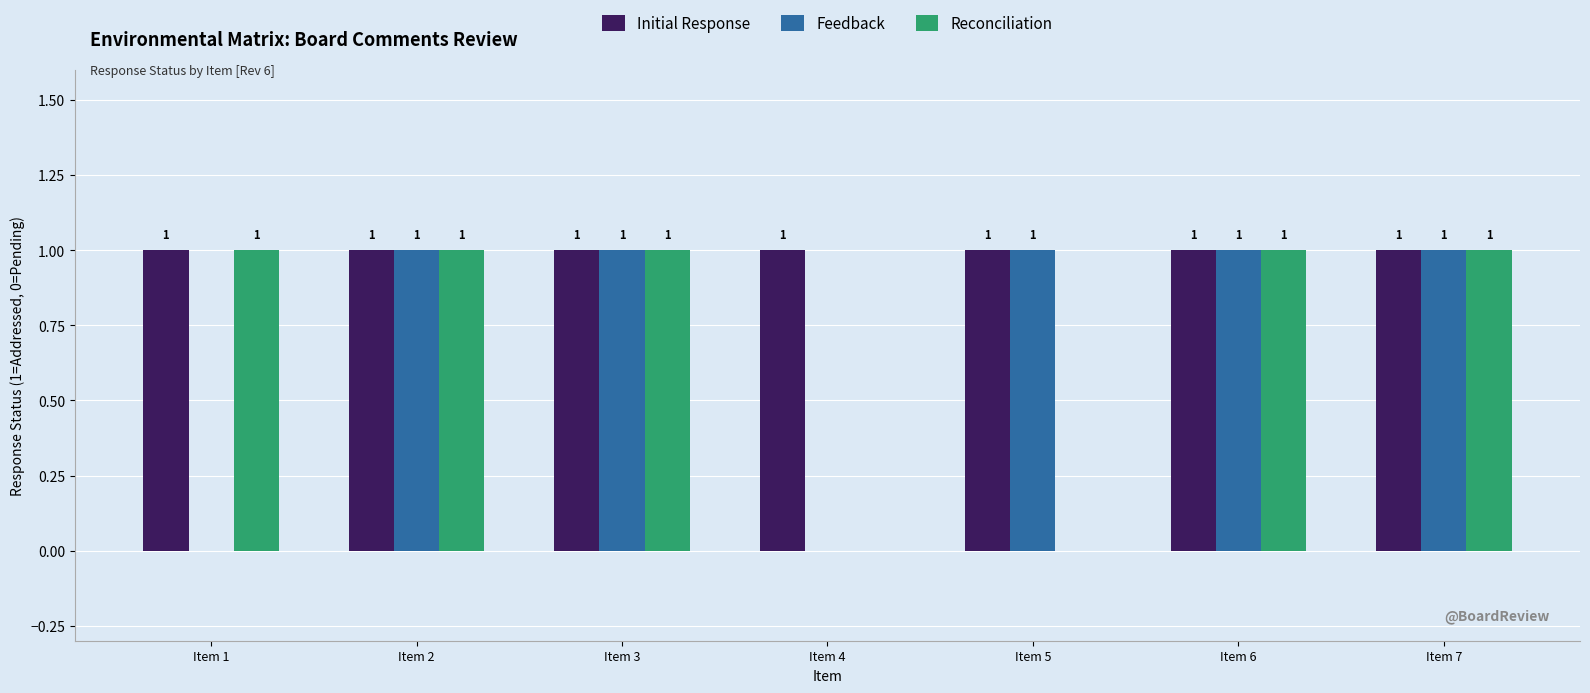

Is it true that Initial Response equals 0 at Item 2?

False